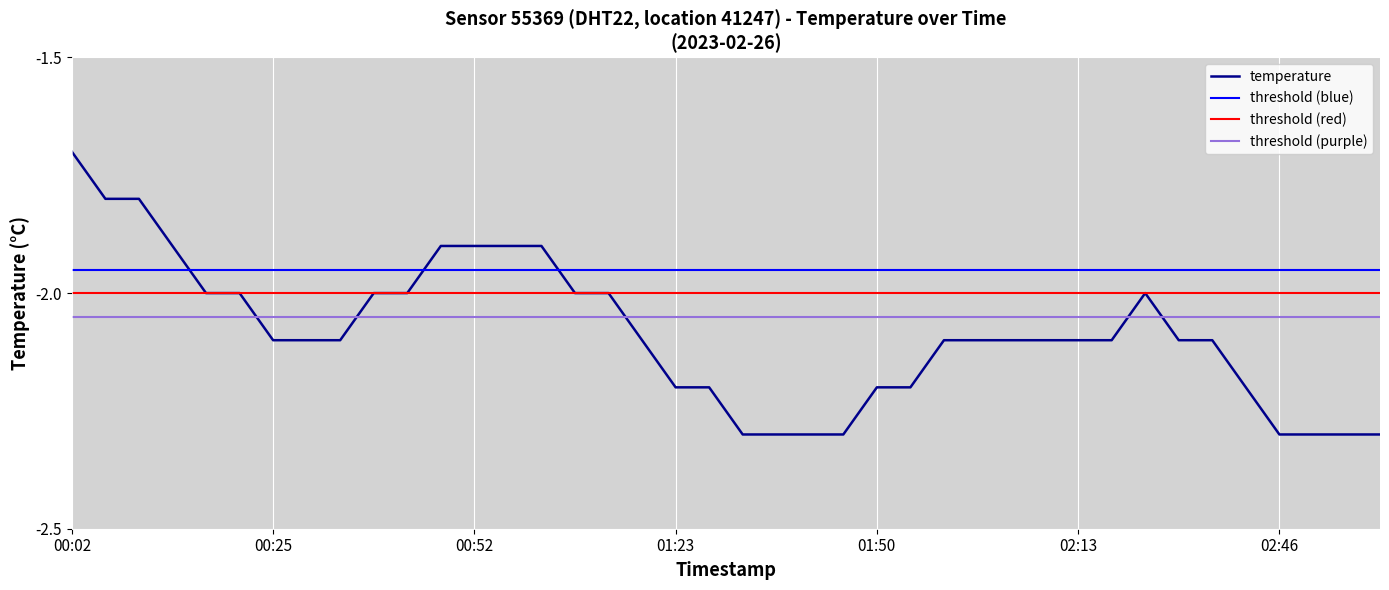

Where is the data nearest to the value -2?

2023-02-26T00:17:47